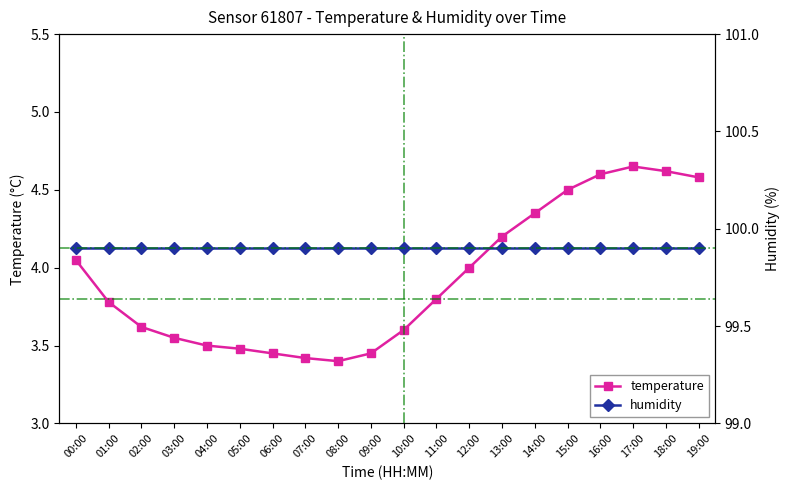

True or false: temperature and humidity cross at least once.

False